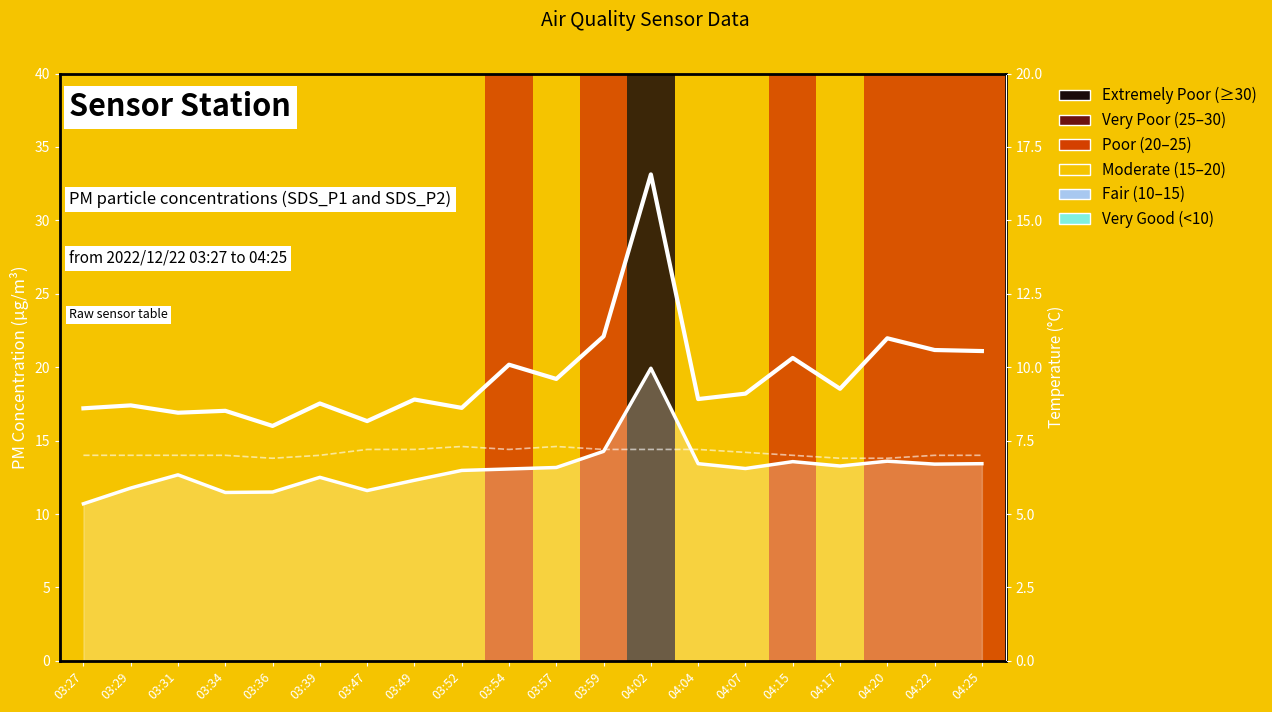

Where is SDS_P2 nearest to the value 15?

03:59